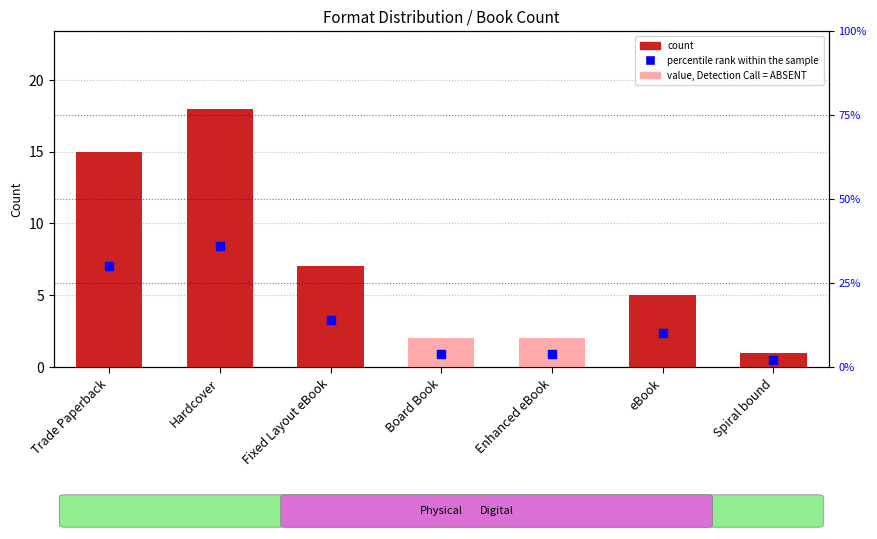

Which series contains the highest Y value?

percentile rank within the sample